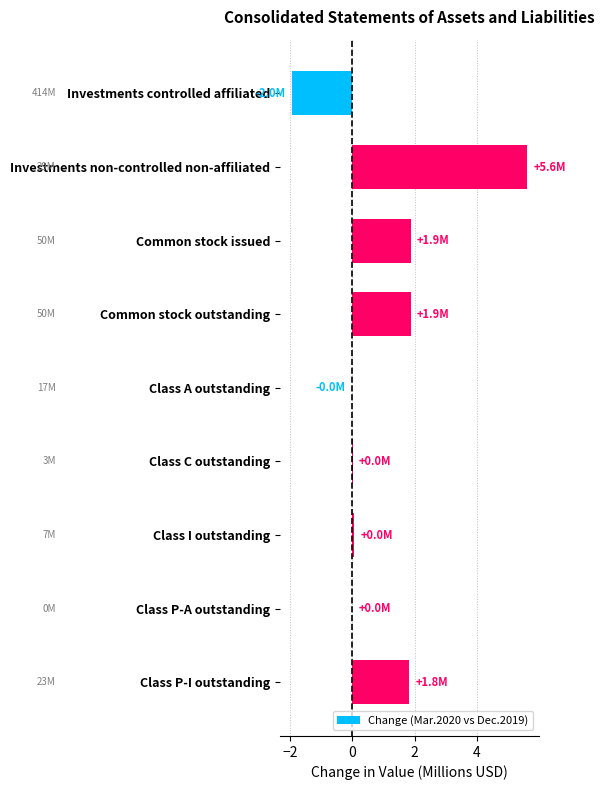

The chart shows a value of -0.5 at Investments controlled affiliated. True or false?

False